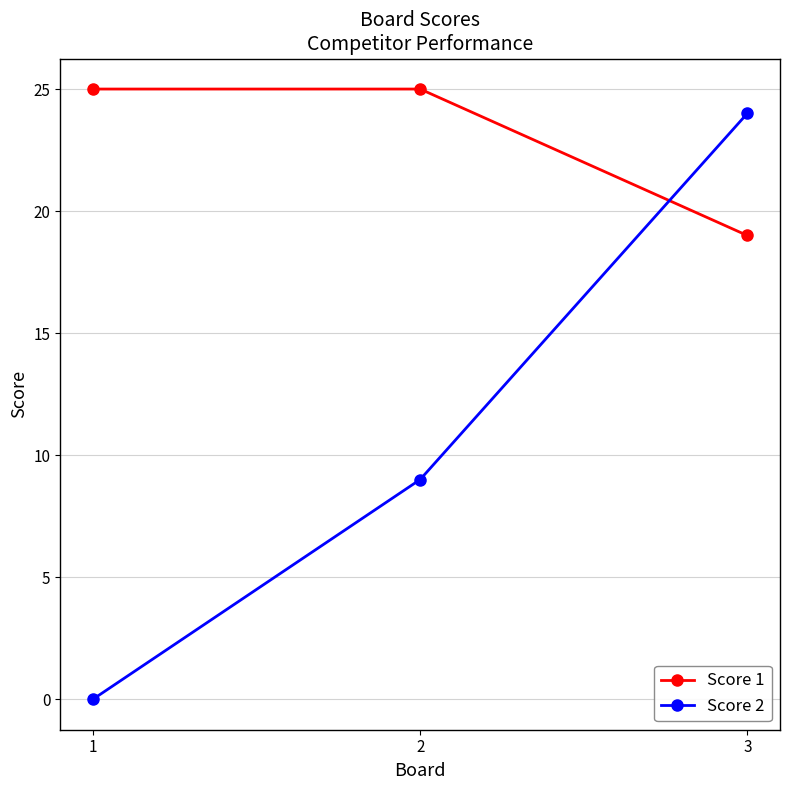

Is the value of Score 1 at 3 greater than the value of Score 2 at 1?

Yes